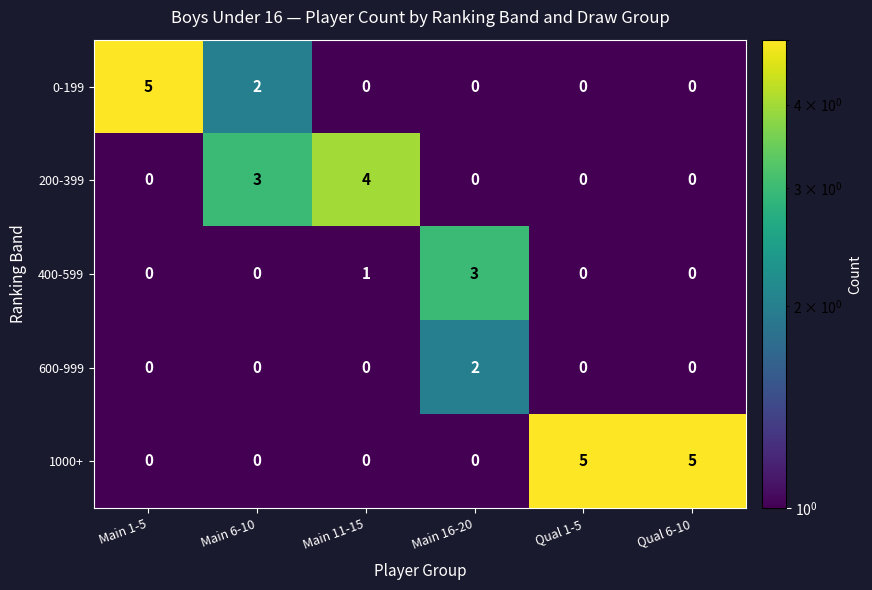

What is the greatest value displayed?

5